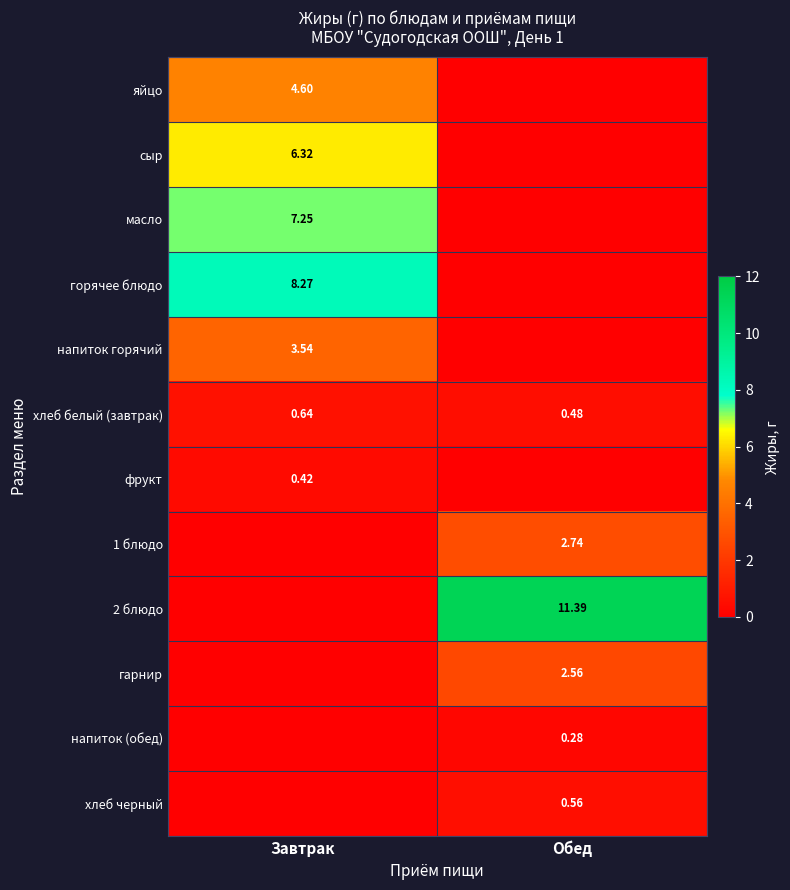

The value of сыр at Обед is 0.0. True or false?

True